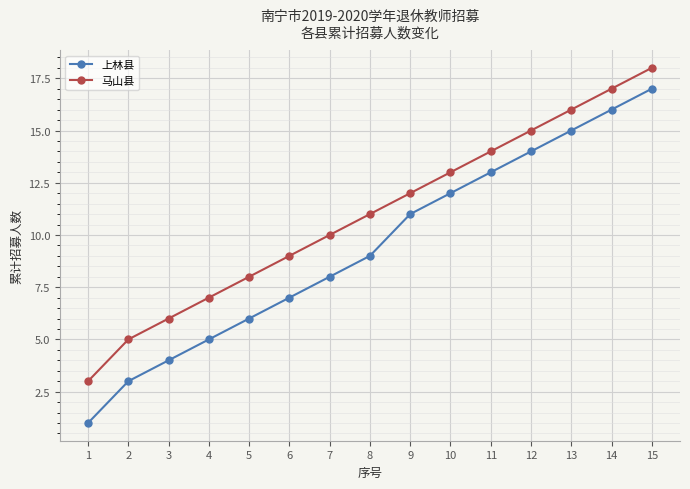

What is the minimum value shown in the chart?

1